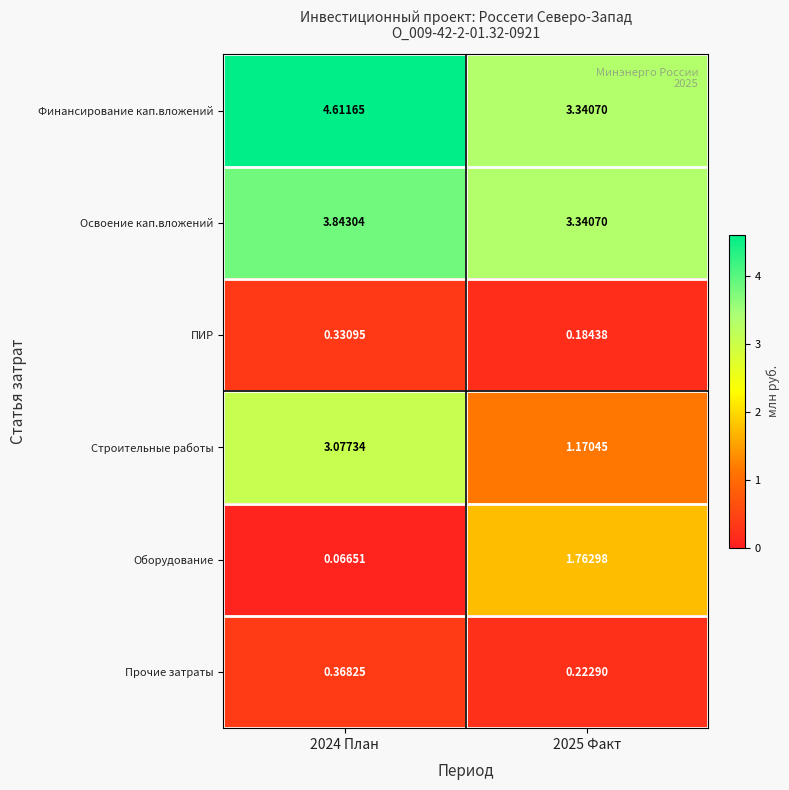

Between 2024 План and 2025 Факт, which series saw the biggest shift?

Строительные работы